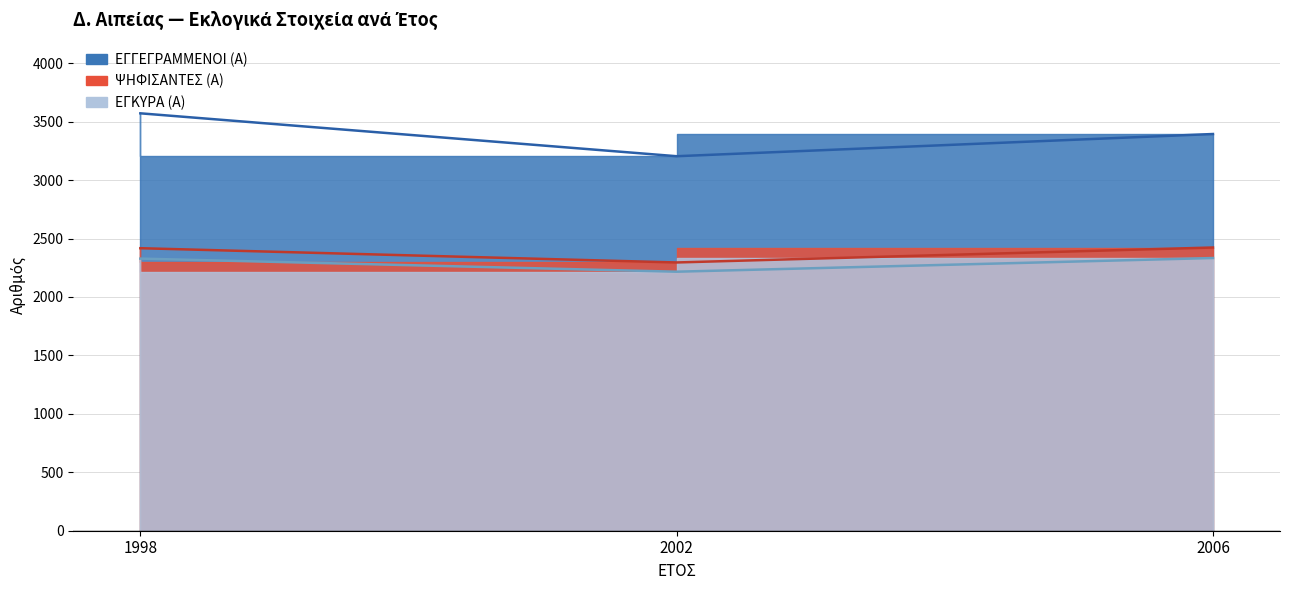

Which category has the highest value in the ΨΗΦΙΣΑΝΤΕΣ (Α) series?

2006